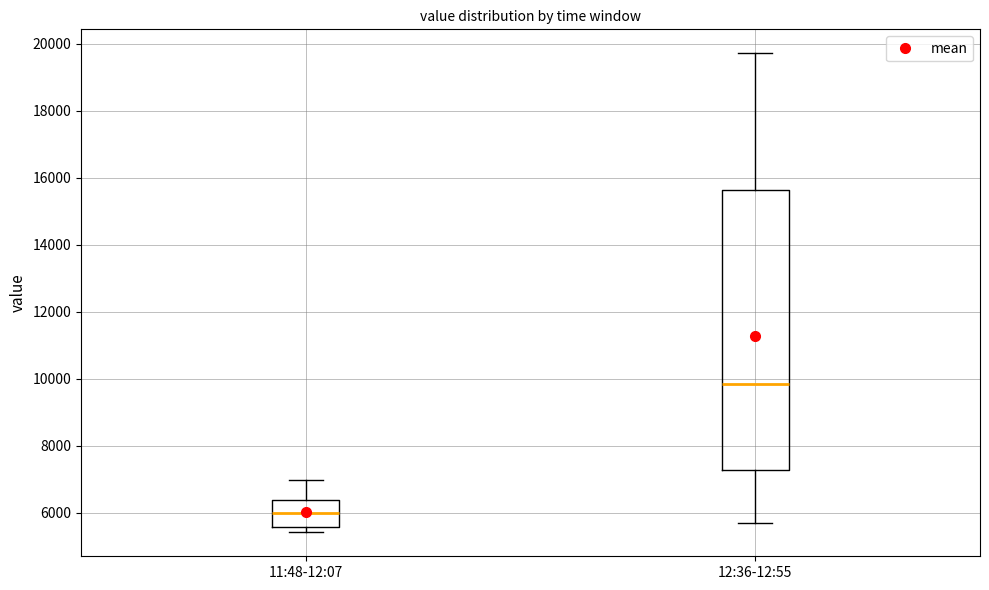

Reading left to right, read every box against the y-axis: the position of its median line, the range the box covers, and the ends of its whiskers. The values are not printed on the chart, so give them approximately, as read against the axis.

11:48-12:07: median 6000, box 5600 to 6400, whiskers 5400 to 7000
12:36-12:55: median 9800, box 7200 to 15600, whiskers 5800 to 19800